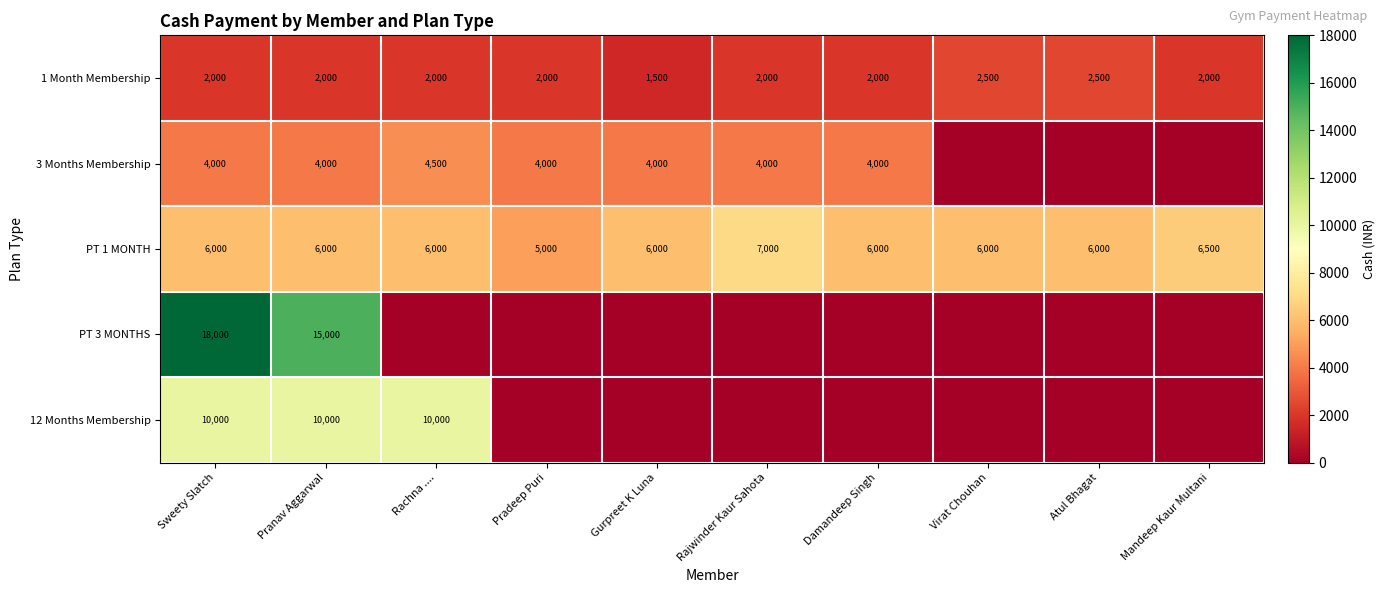

Is it true that 3 Months Membership equals 4000 at Gurpreet K Luna?

True